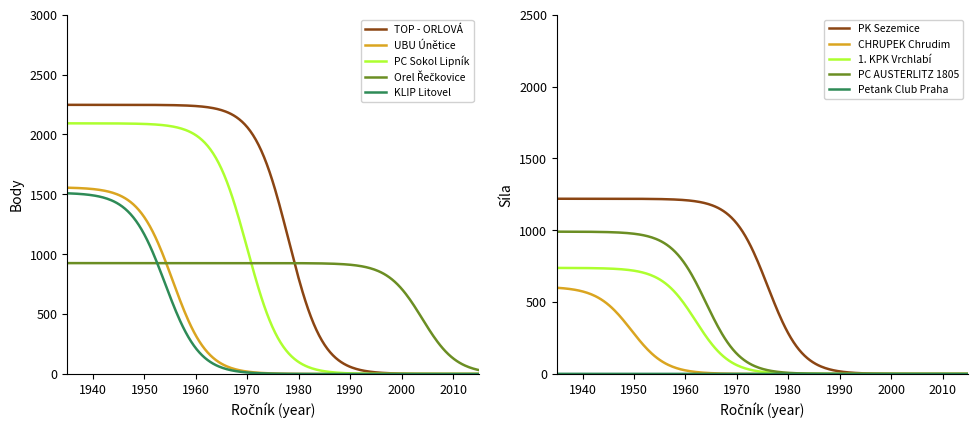

What is the difference between the maximum and second lowest values in the TOP - ORLOVÁ series?

2247.1